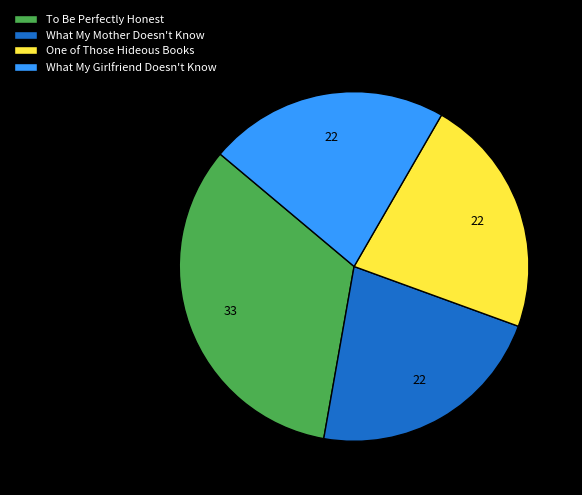

Which slice is the largest?

To Be Perfectly Honest